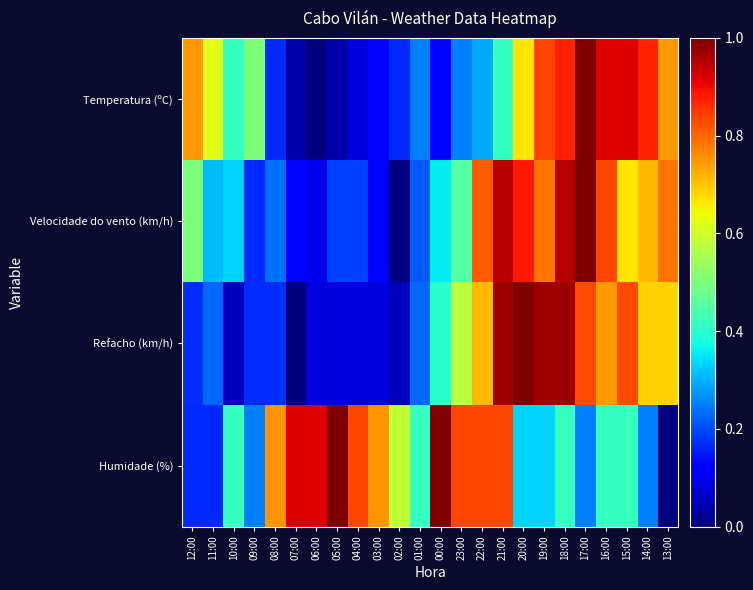

Which has a higher value, 00:00 or 08:00?

08:00